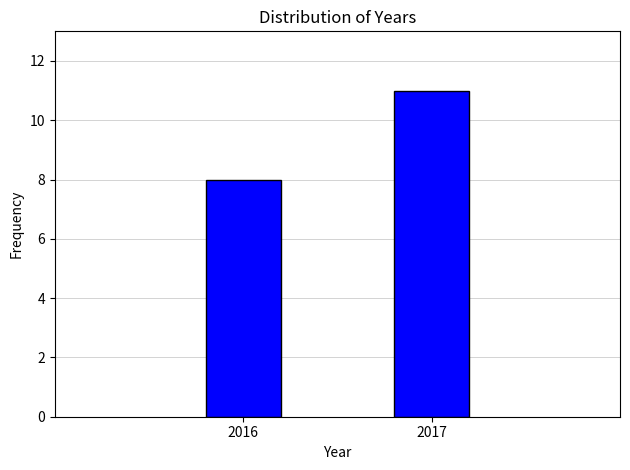

Reading right to left, what are all the values shown in this chart?

2017=11	2016=8